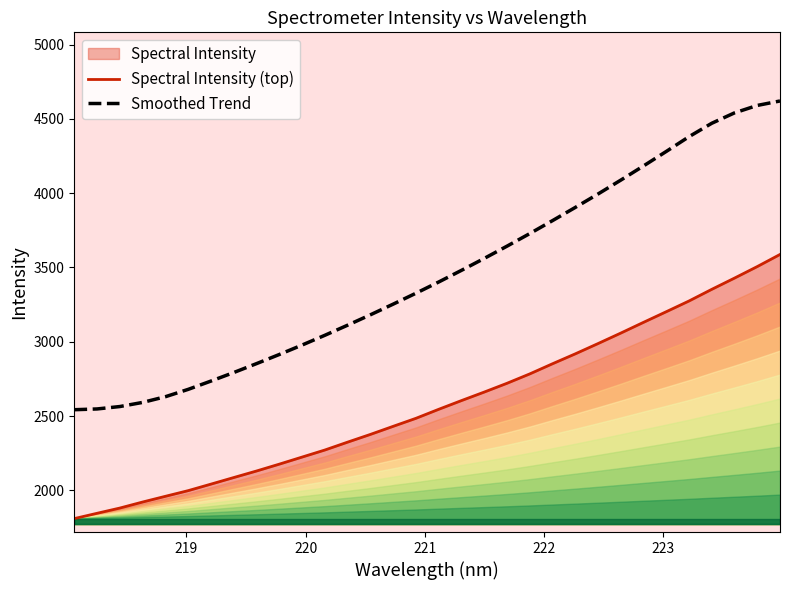

True or false: Spectral Intensity (top) and Smoothed Trend intersect in this chart.

False